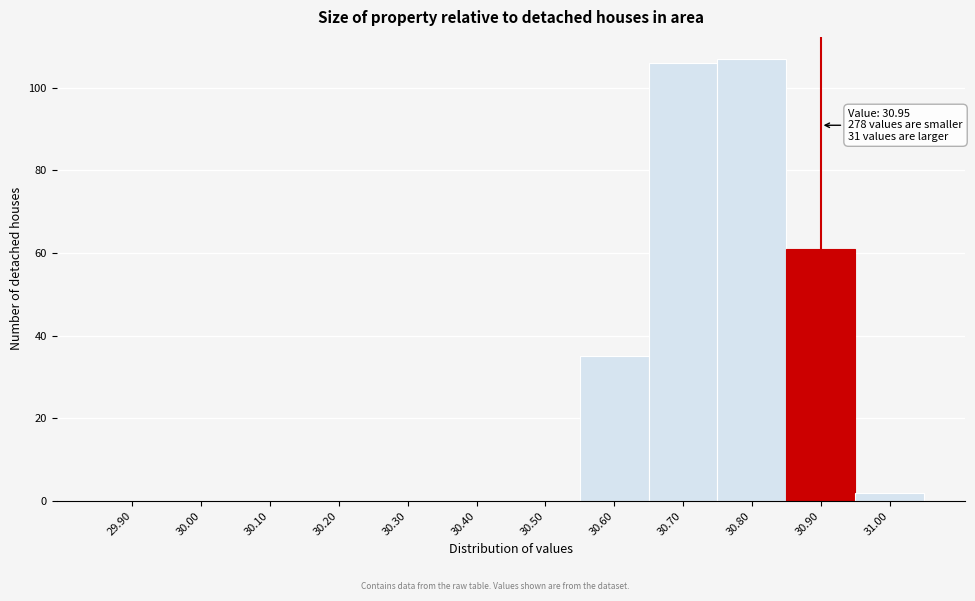

Reading left to right, list all the values displayed in this chart.

29.90=0	30.00=0	30.10=0	30.20=0	30.30=0	30.40=0	30.50=0	30.60=35	30.70=106	30.80=107	30.90=61	31.00=2